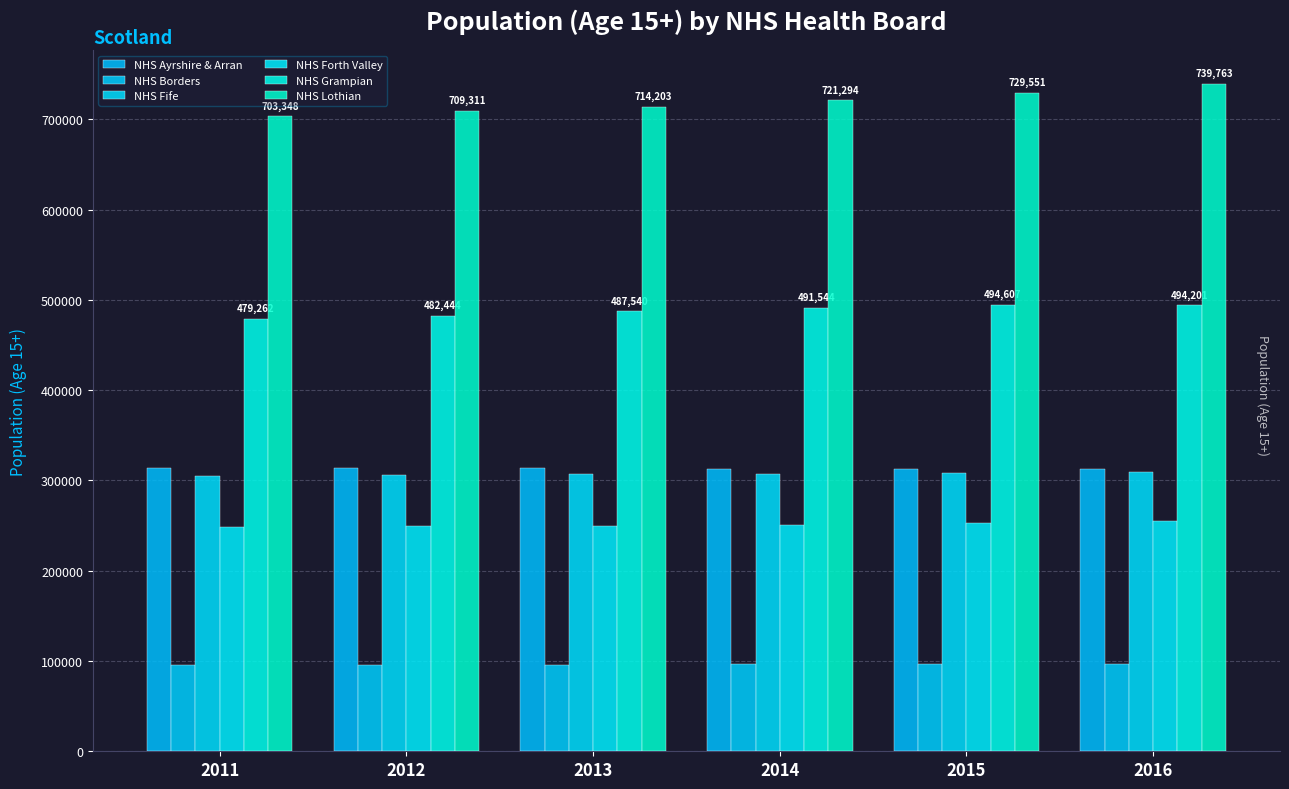

What is the difference between the NHS Borders values at 2011 and 2012?

29